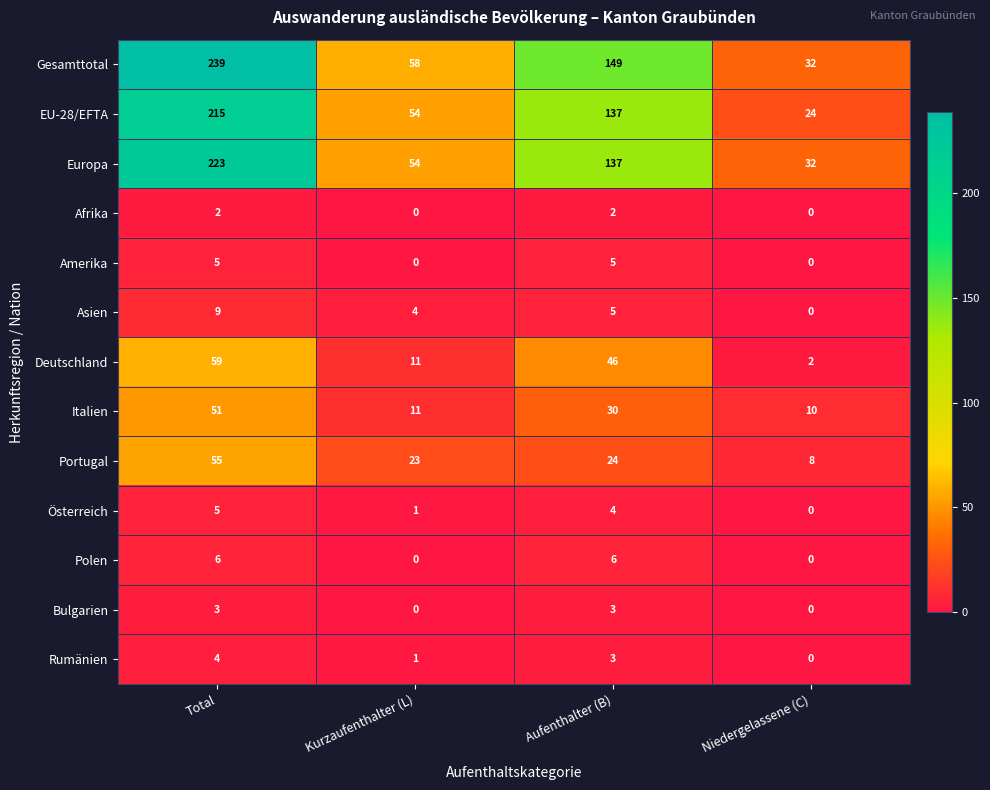

At which label does Deutschland reach its peak?

Total